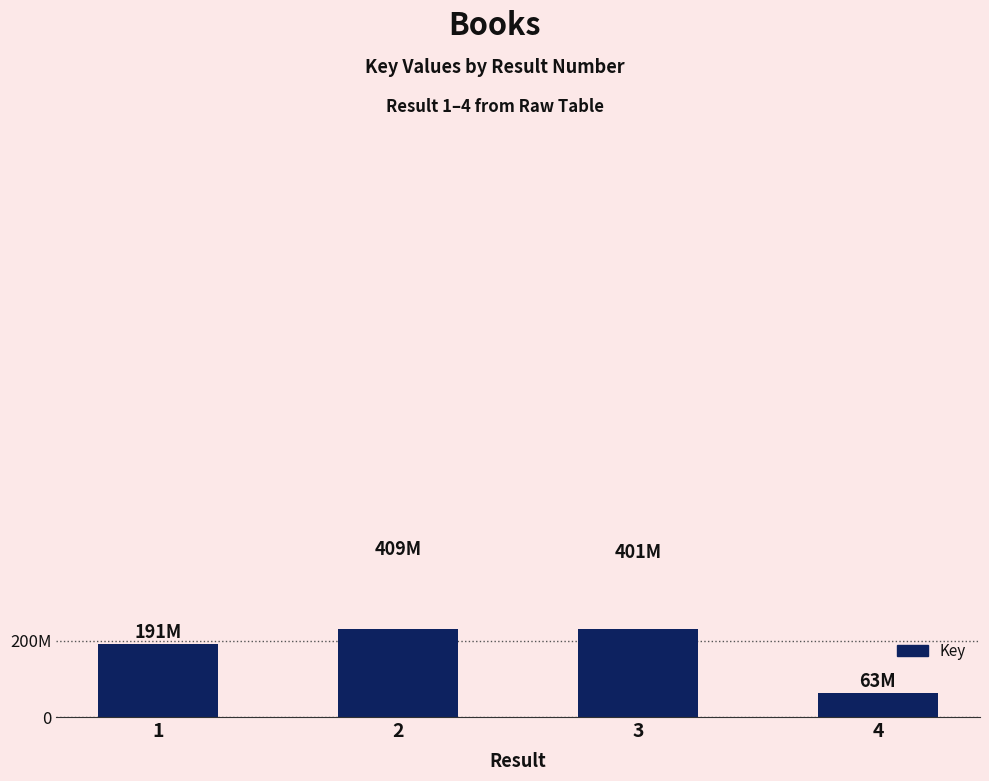

Rank the categories by value from lowest to highest.

4, 1, 3, 2